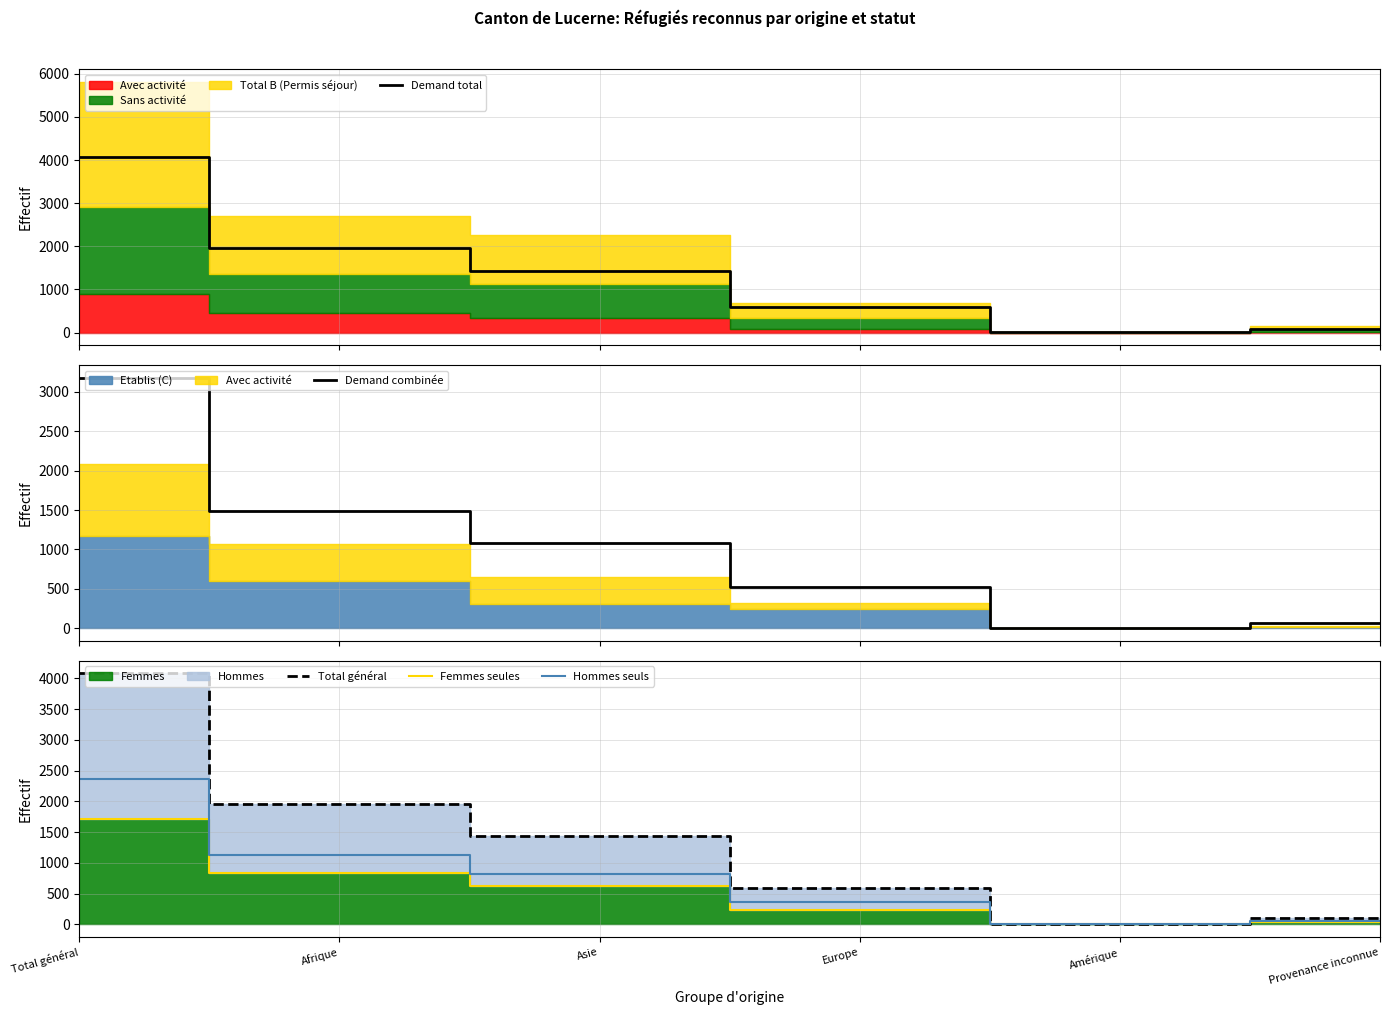

At which category is the sum across all series the highest?

Total général